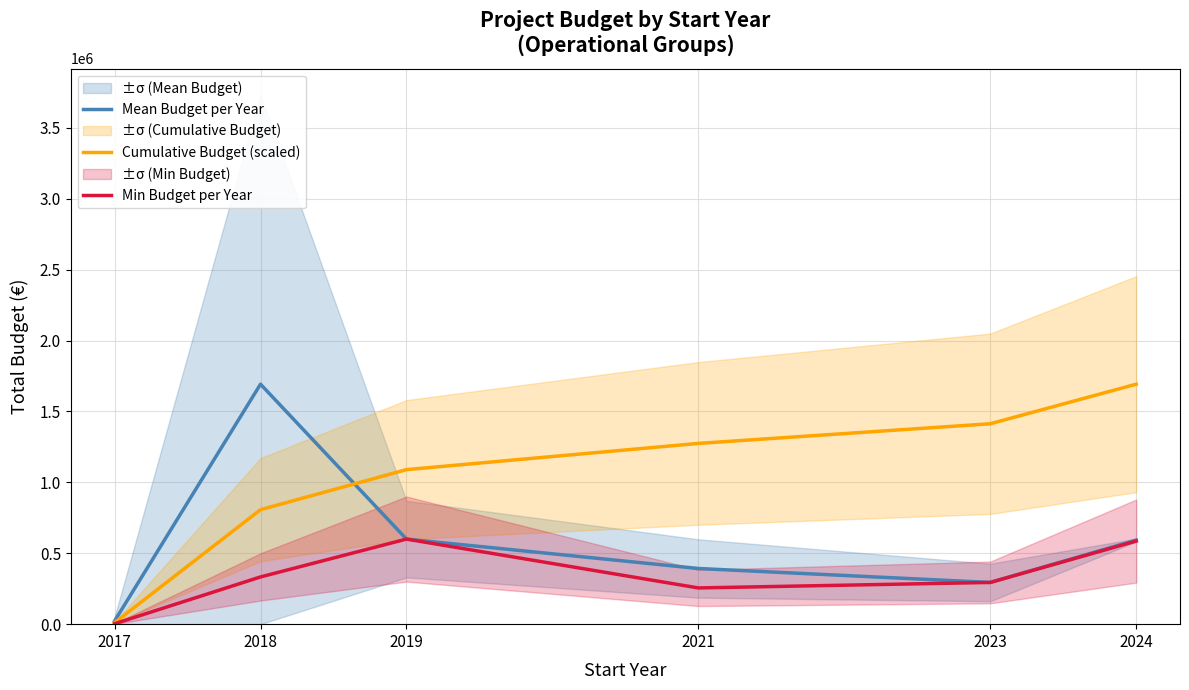

Reading left to right, list all the values displayed in this chart.

Mean Budget per Year: 21907.0	1692287.0	599962.0	392612.0	294224.0	592727.0
Cumulative Budget (scaled): 10316.0	807216.2	1089739.1	1274620.6	1413171.1	1692287.0
Min Budget per Year: 3000.0	333001.0	599962.0	255500.0	294224.0	585914.0